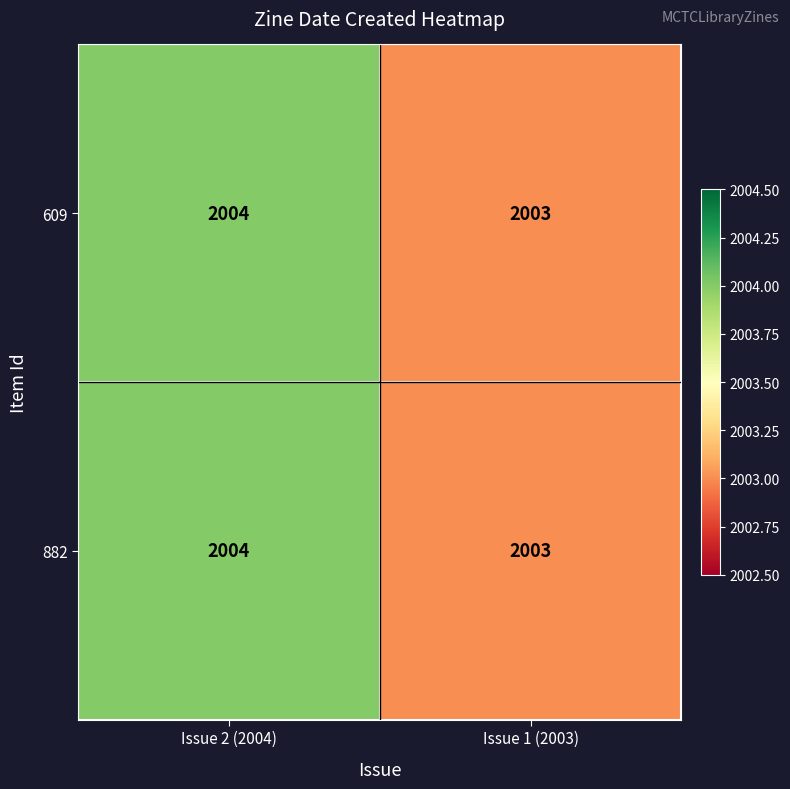

Where is 882 nearest to the value 2003?

Issue 1 (2003)